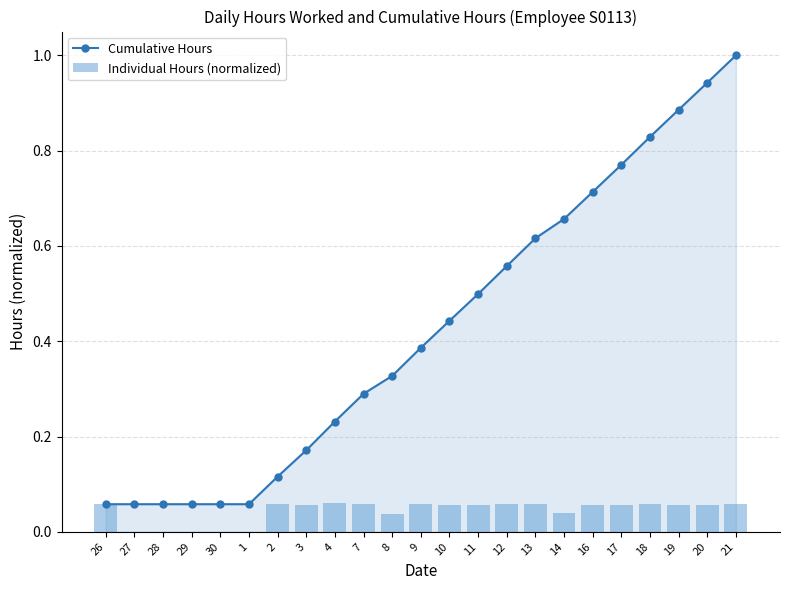

Rank the series by their maximum value, from lowest to highest.

Individual Hours (normalized), Cumulative Hours